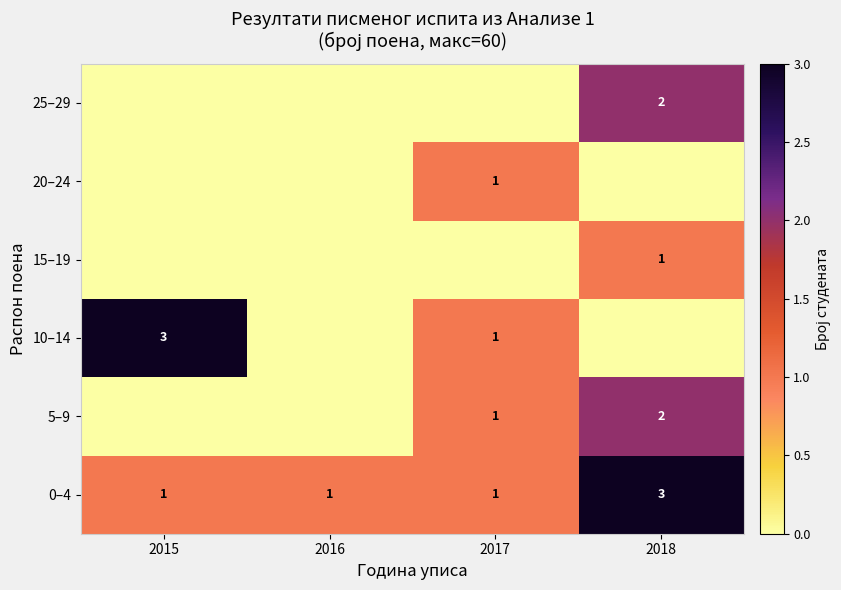

What is the total value across all series at 2017?

4